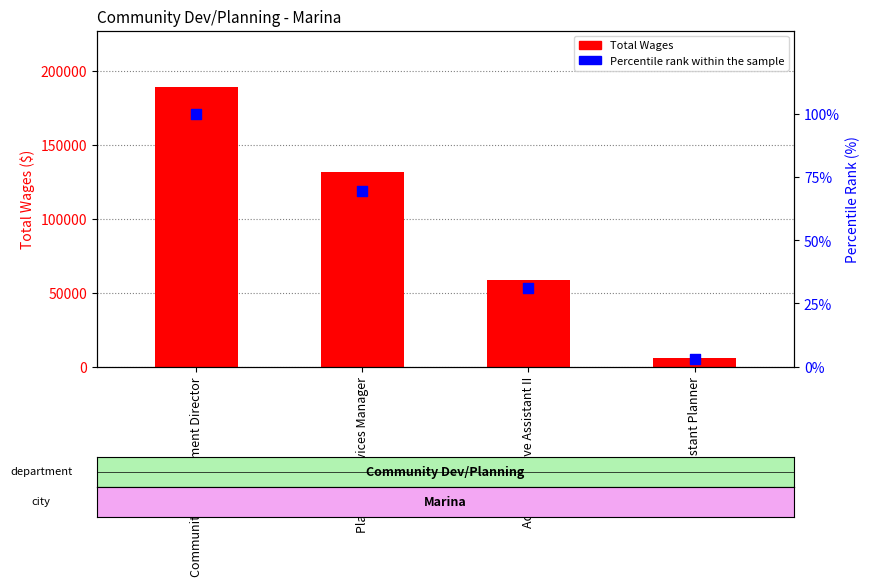

What are all the series names shown in the legend?

Total Wages, Percentile rank within the sample